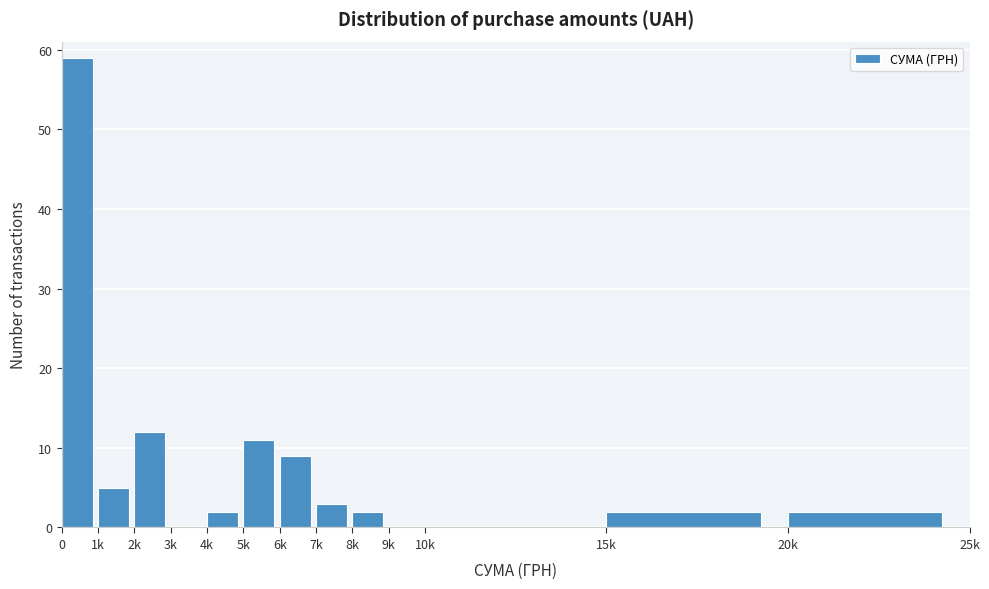

Reading left to right, transcribe all the data shown in this chart.

0=59	1k=5	2k=12	3k=0	4k=2	5k=11	6k=9	7k=3	8k=2	9k=0	10k=0	15k=2	20k=2